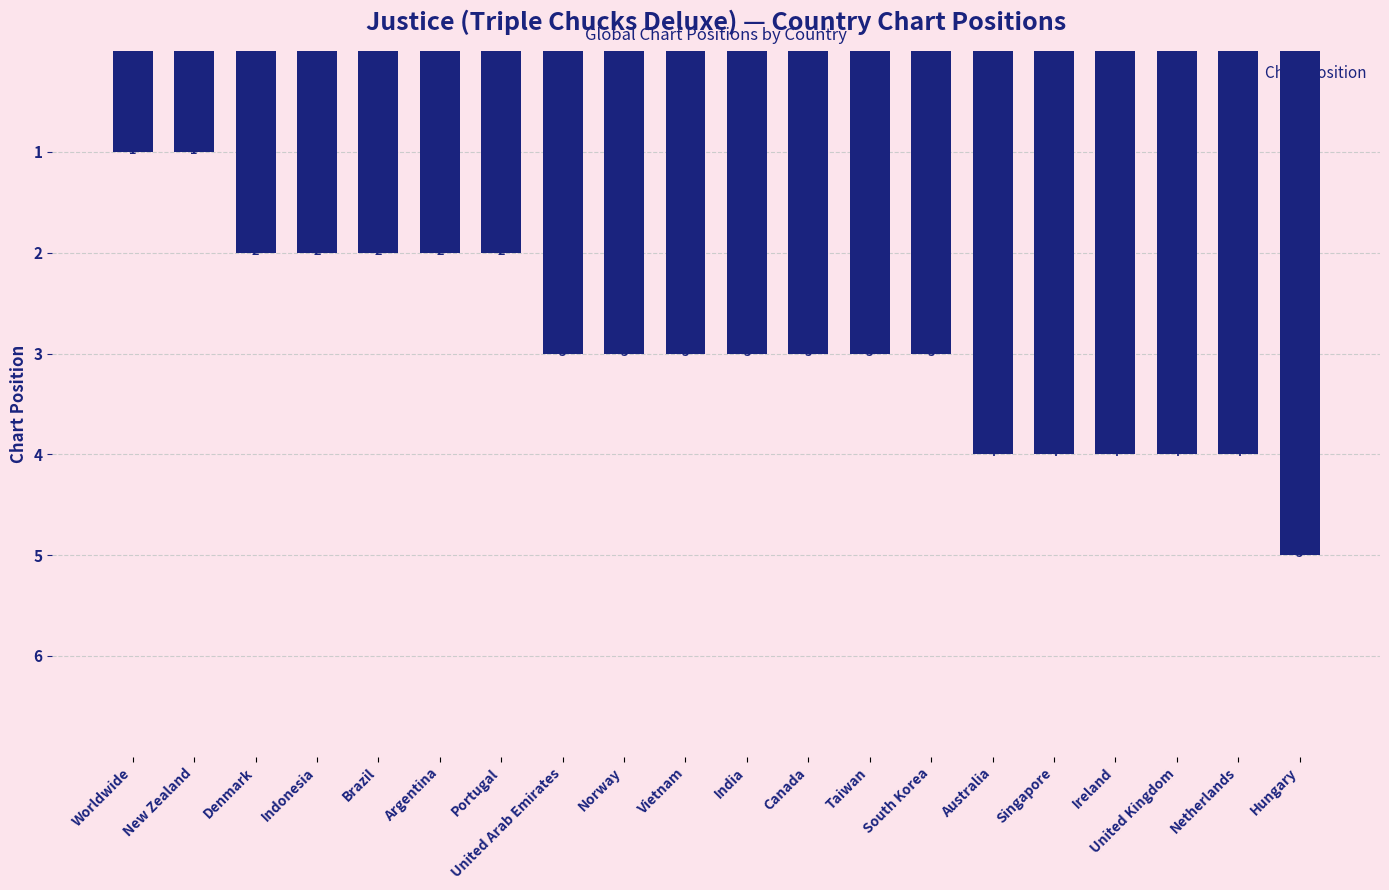

What is the ratio of the value at Ireland to the value at New Zealand?

4.0